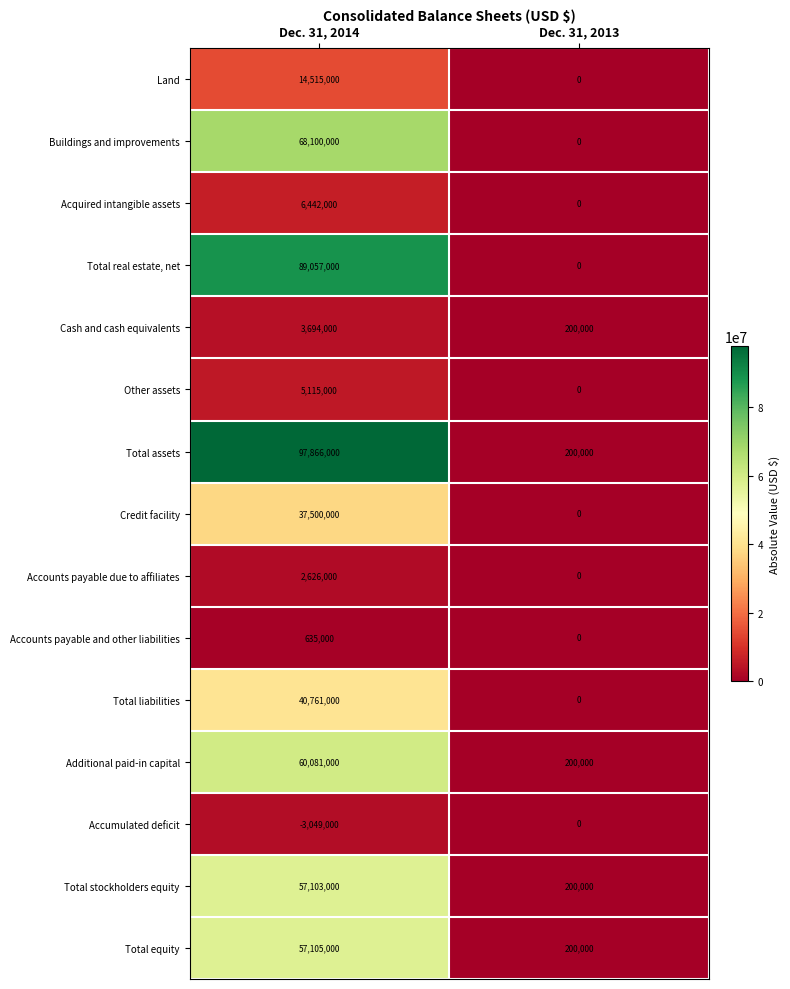

At which label is Accumulated deficit closest to -1524500?

Dec. 31, 2014